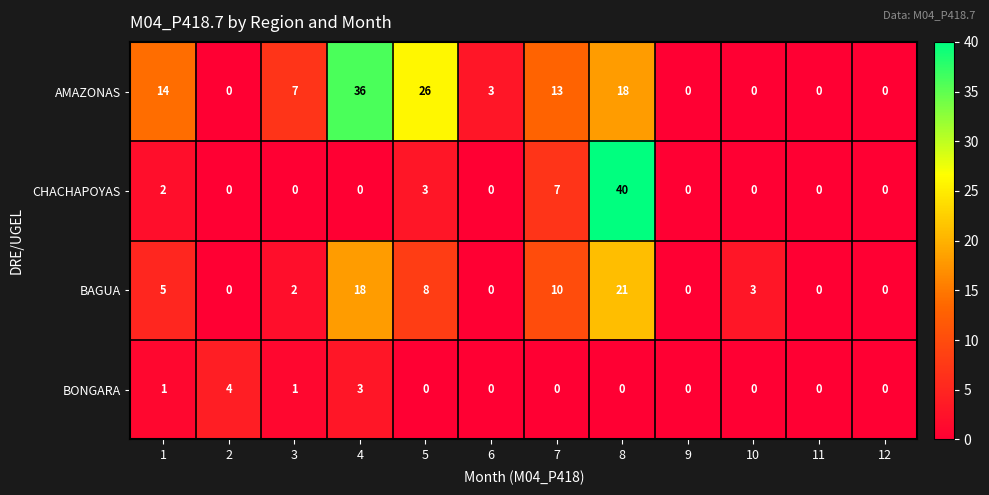

Is it true that CHACHAPOYAS equals 0 at 10?

True